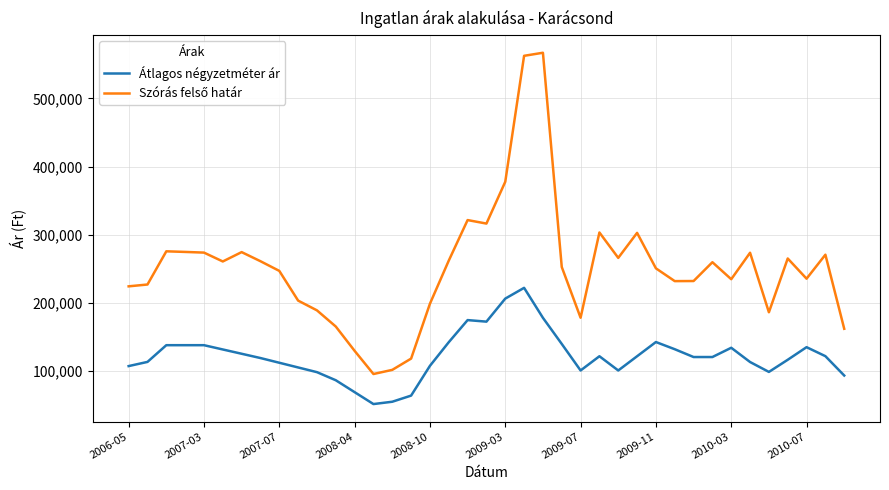

How many lines are shown in the chart?

2